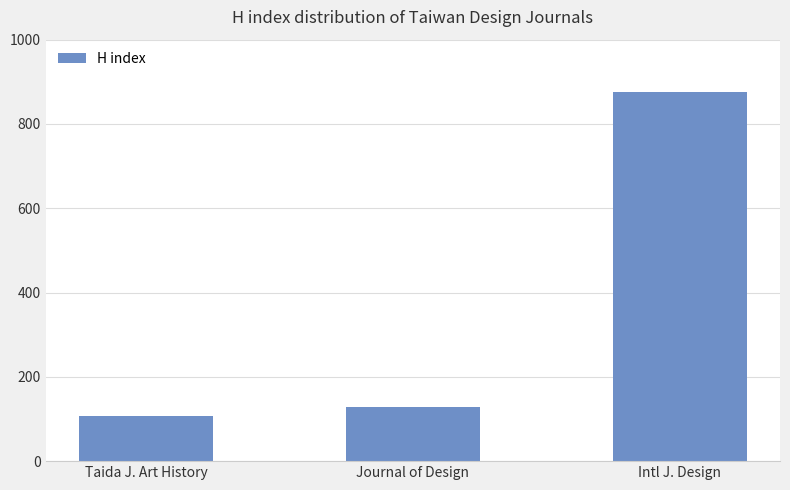

Does the chart contain any negative values?

No